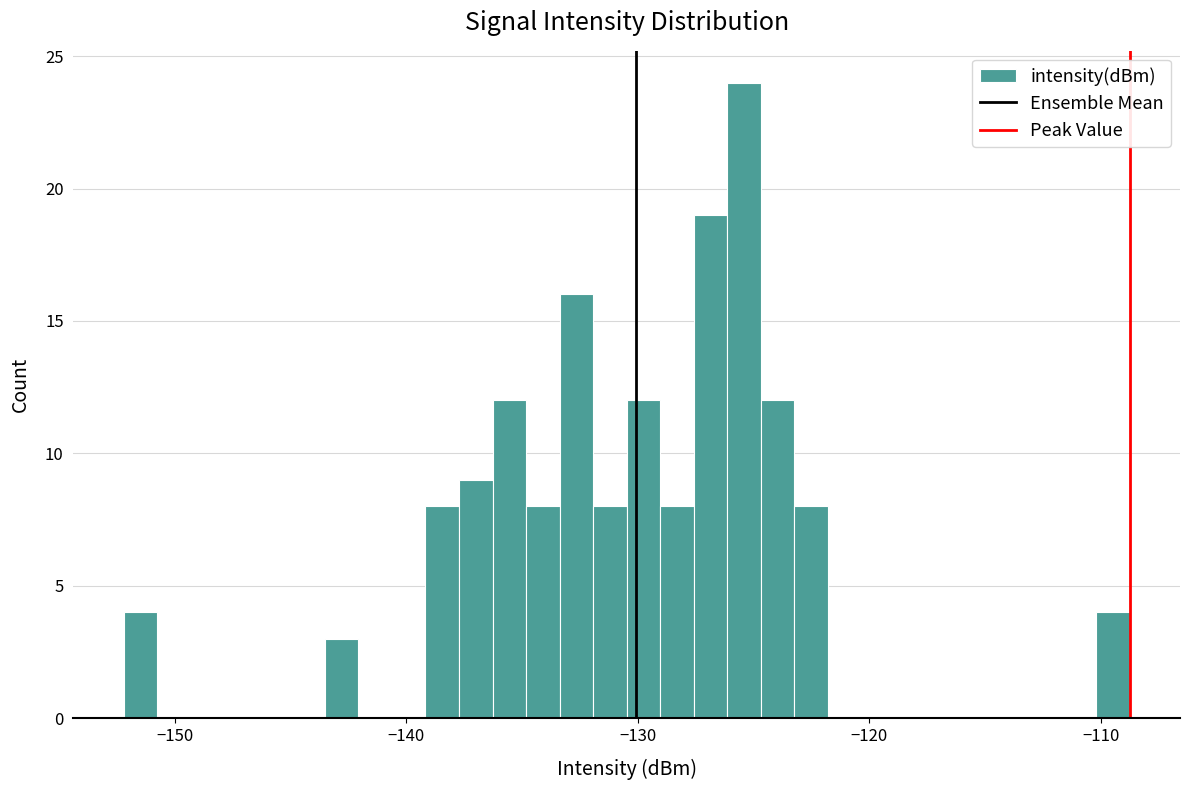

Read against the x-axis, roughly where is the centre of the tallest bar?

-125